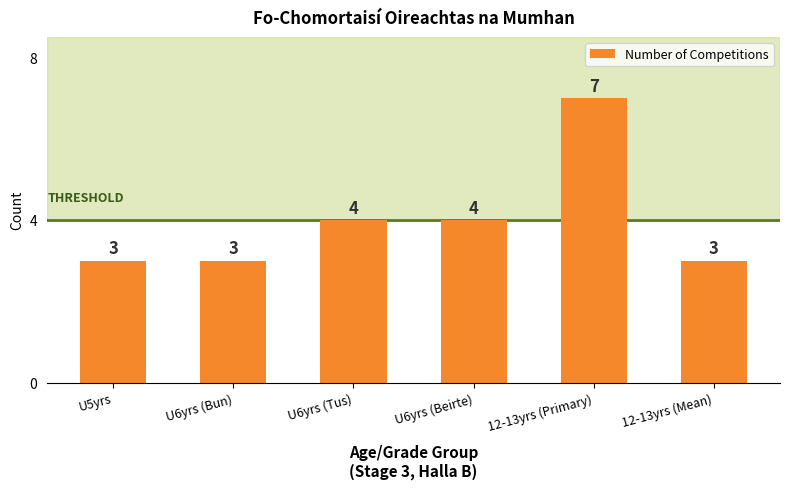

Reading left to right, extract all data points from this chart.

3	3	4	4	7	3